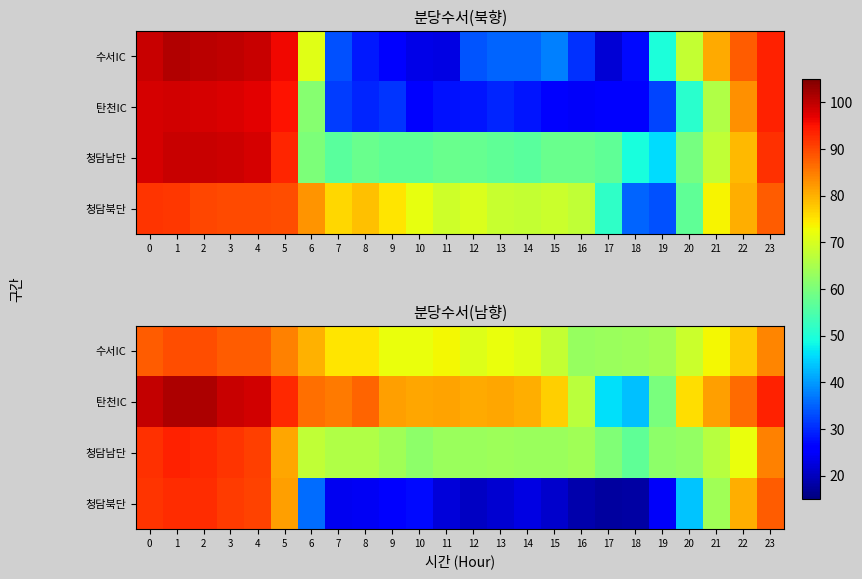

Is it true that 수서IC equals 121.0 at 0?

False